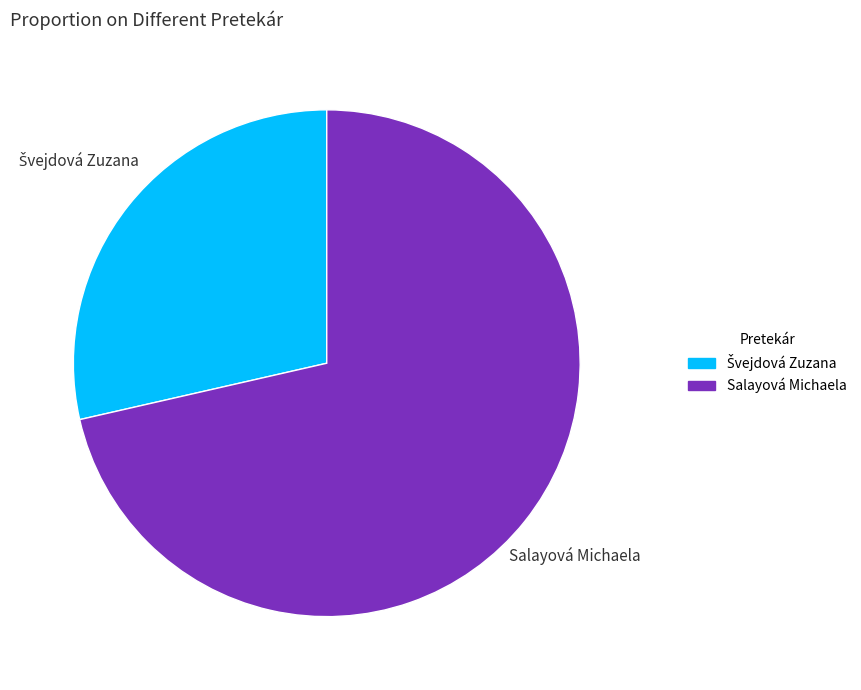

What is the largest slice in the pie chart?

Salayová Michaela